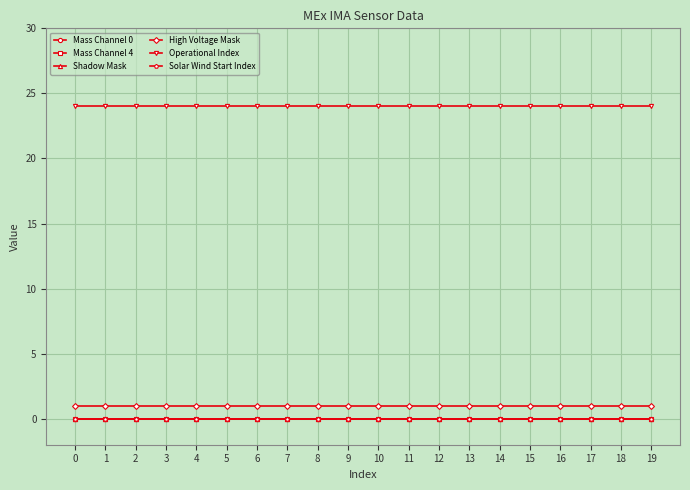

Does the chart have visible grid lines?

Yes